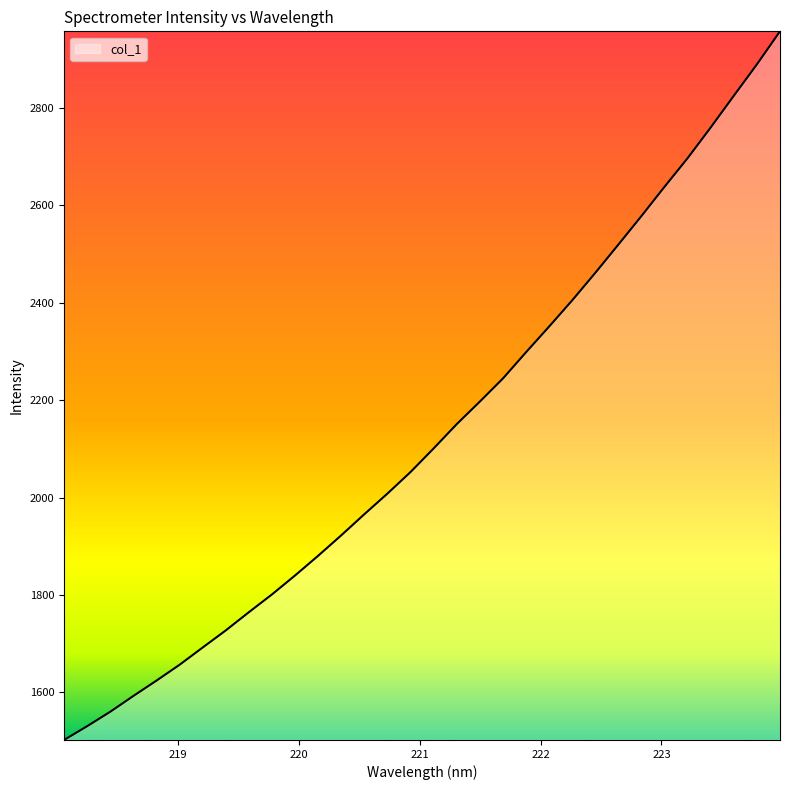

What is the minimum value shown in the chart?

1502.5